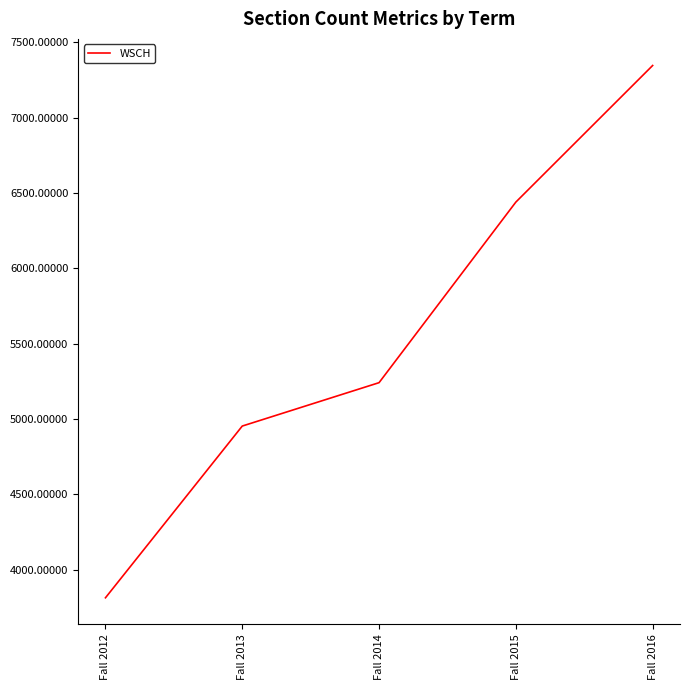

Rank the categories by value from highest to lowest.

Fall 2016, Fall 2015, Fall 2014, Fall 2013, Fall 2012